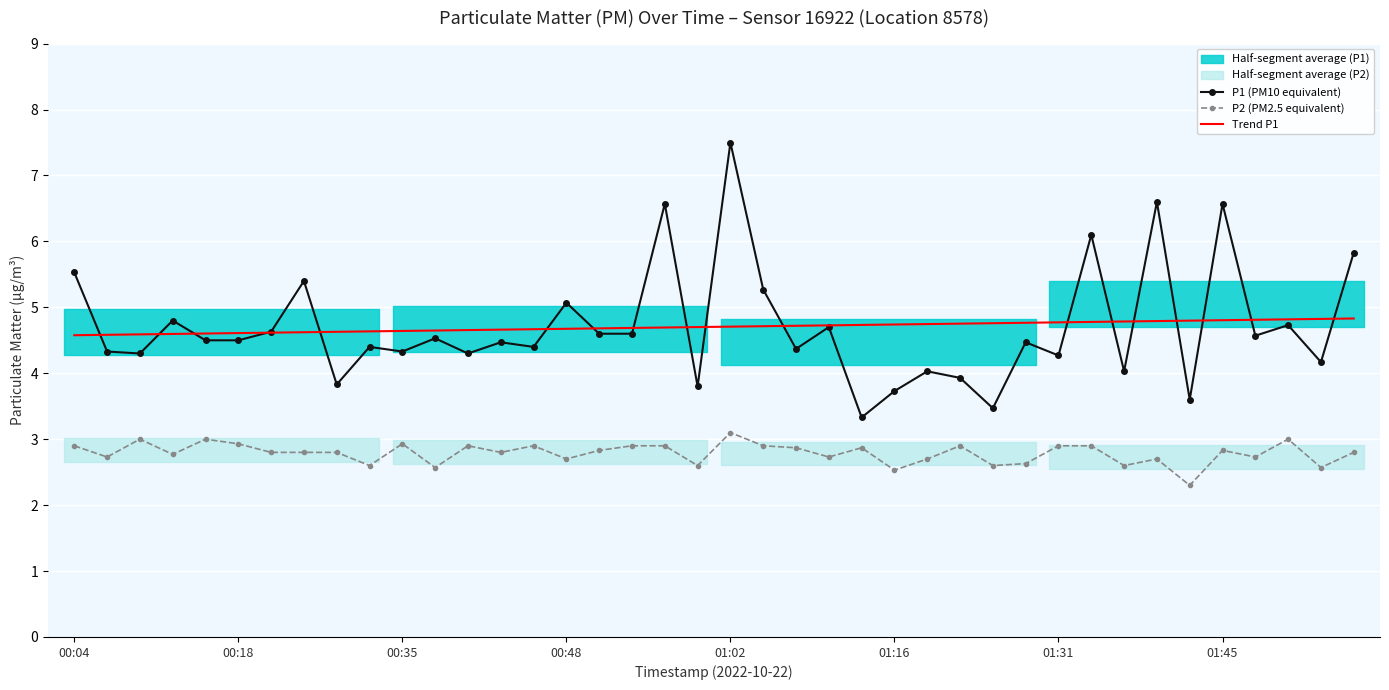

What is the minimum value for Trend P1?

4.6